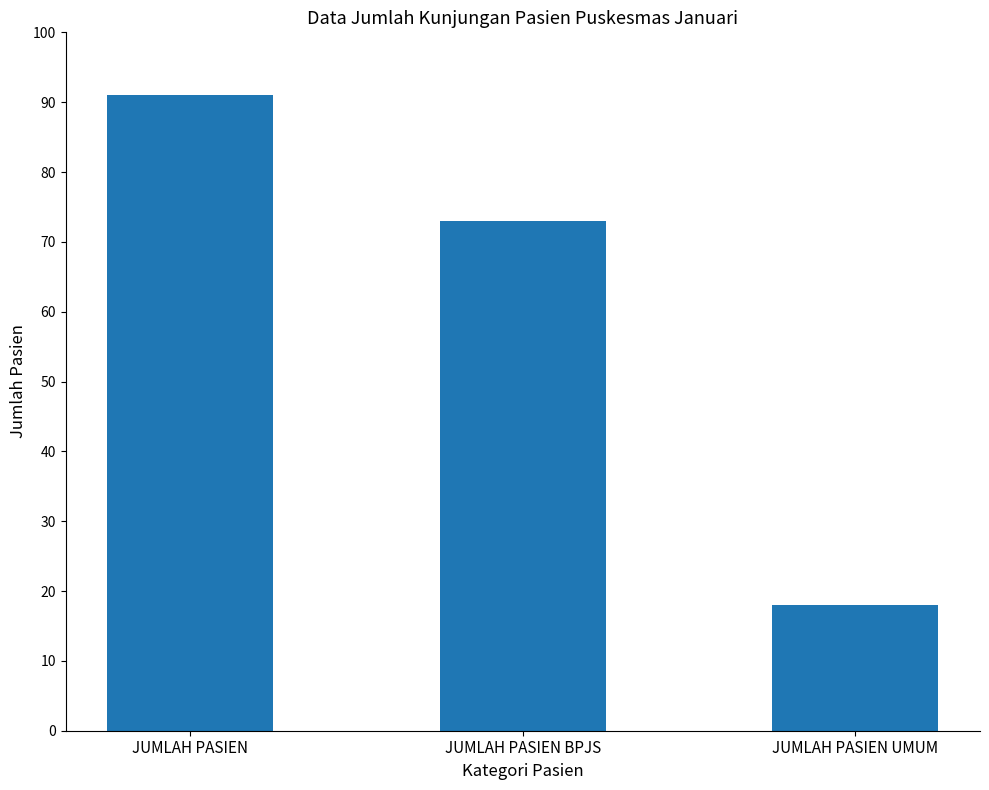

At which label is the value closest to 54?

JUMLAH PASIEN BPJS